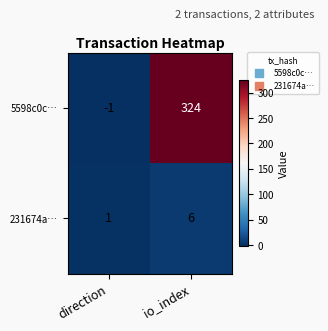

At which category is the sum across all series the highest?

io_index